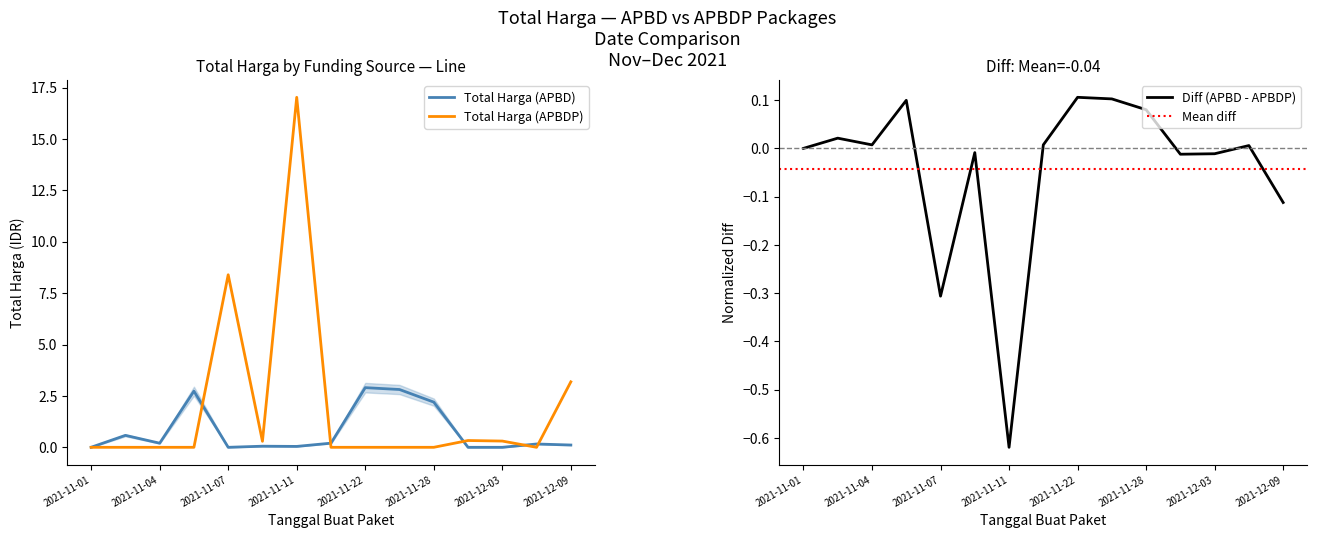

What position from the right is 2021-11-04?

13